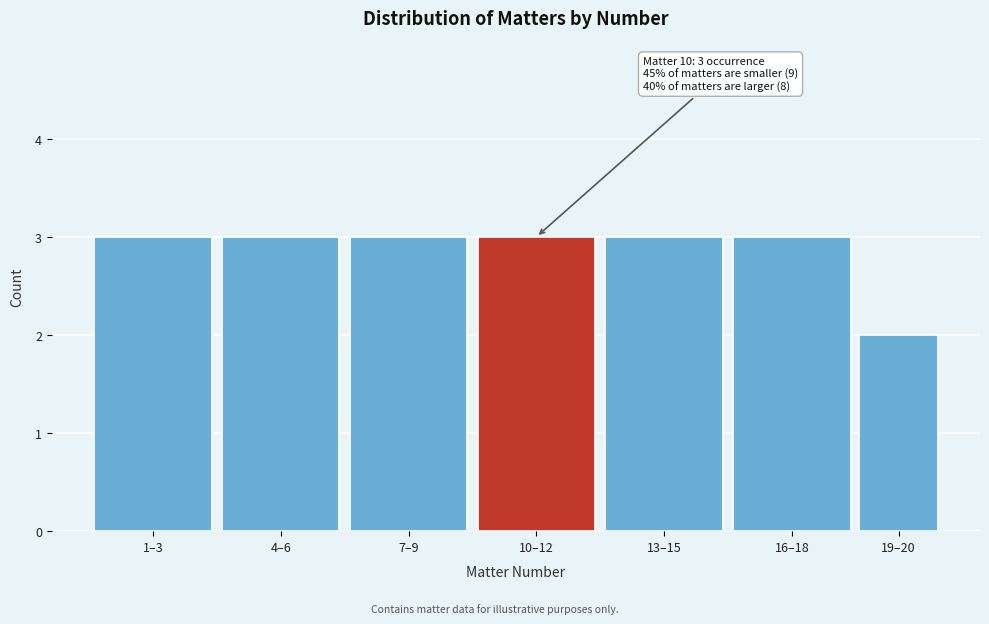

Reading right to left, extract all data points from this chart.

2	3	3	3	3	3	3